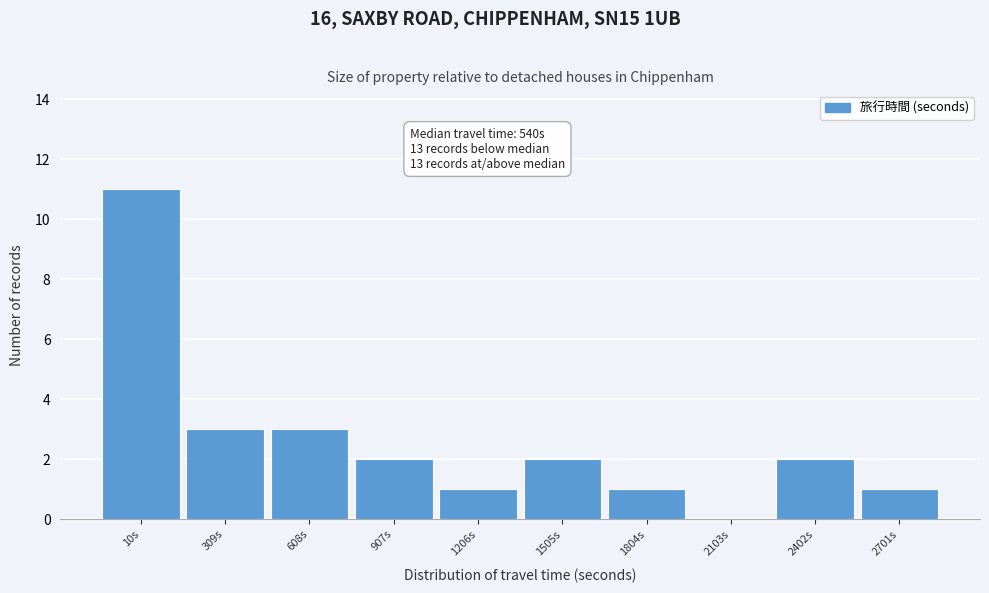

Reading left to right, list all the values displayed in this chart.

10s=11	309s=3	608s=3	907s=2	1206s=1	1505s=2	1804s=1	2103s=0	2402s=2	2701s=1